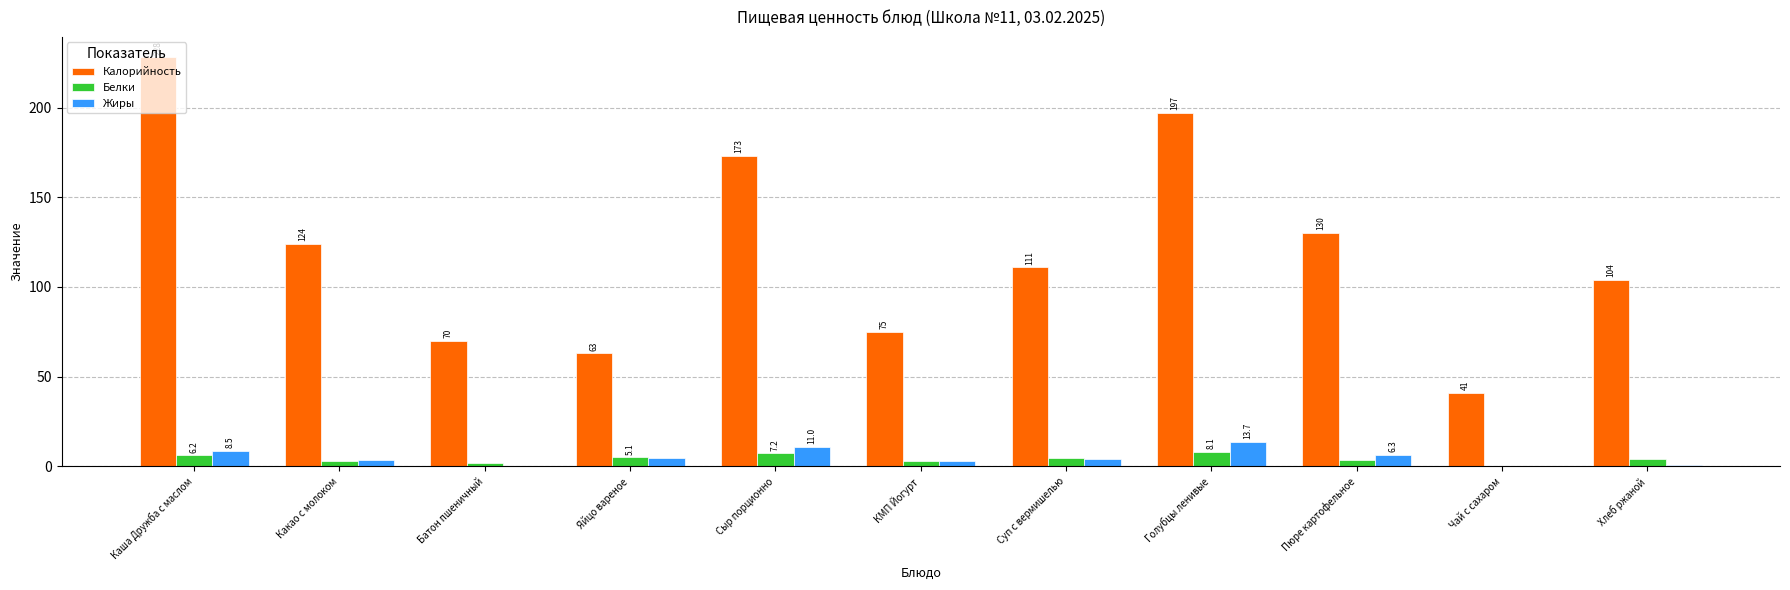

Where does the Жиры series first go above 4?

Каша Дружба с маслом